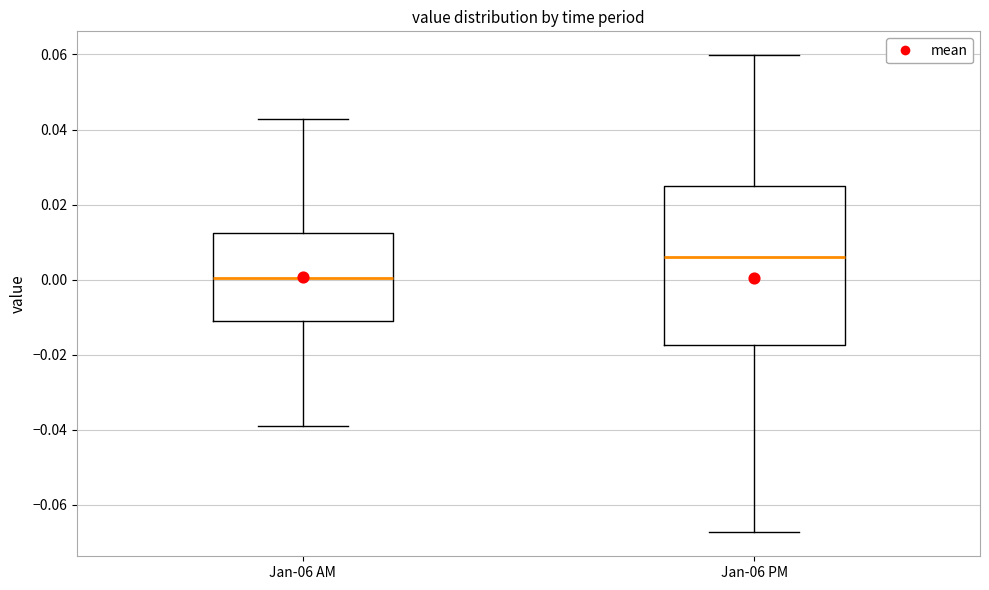

Reading left to right, read every box against the y-axis: the position of its median line, the range the box covers, and the ends of its whiskers. The values are not printed on the chart, so give them approximately, as read against the axis.

Jan-06 AM: median 0.000, box -0.012 to 0.012, whiskers -0.040 to 0.042
Jan-06 PM: median 0.006, box -0.018 to 0.026, whiskers -0.068 to 0.060